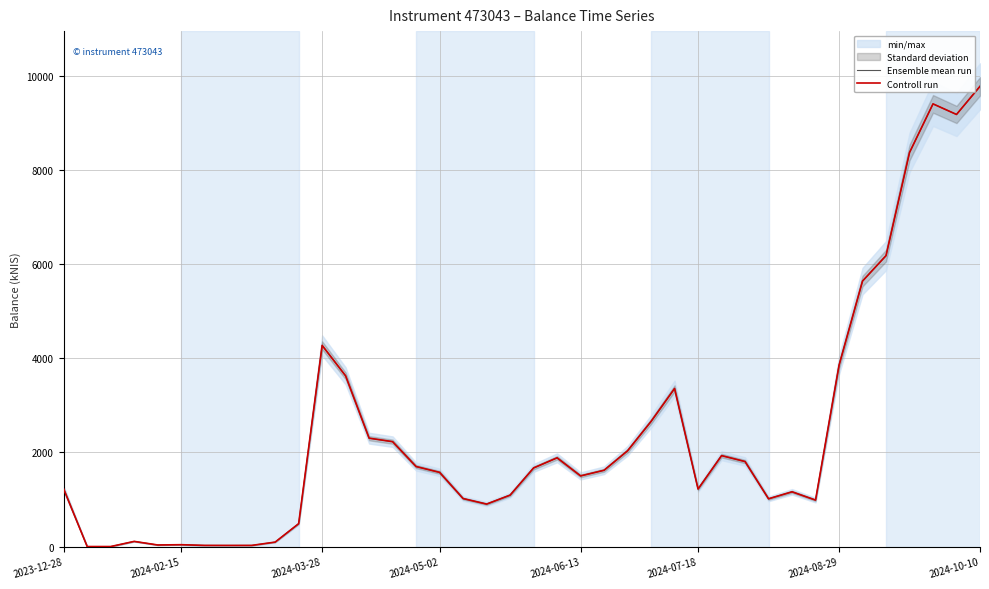

Is the value of Controll run at 8 greater than the value of Ensemble mean run at 17?

No